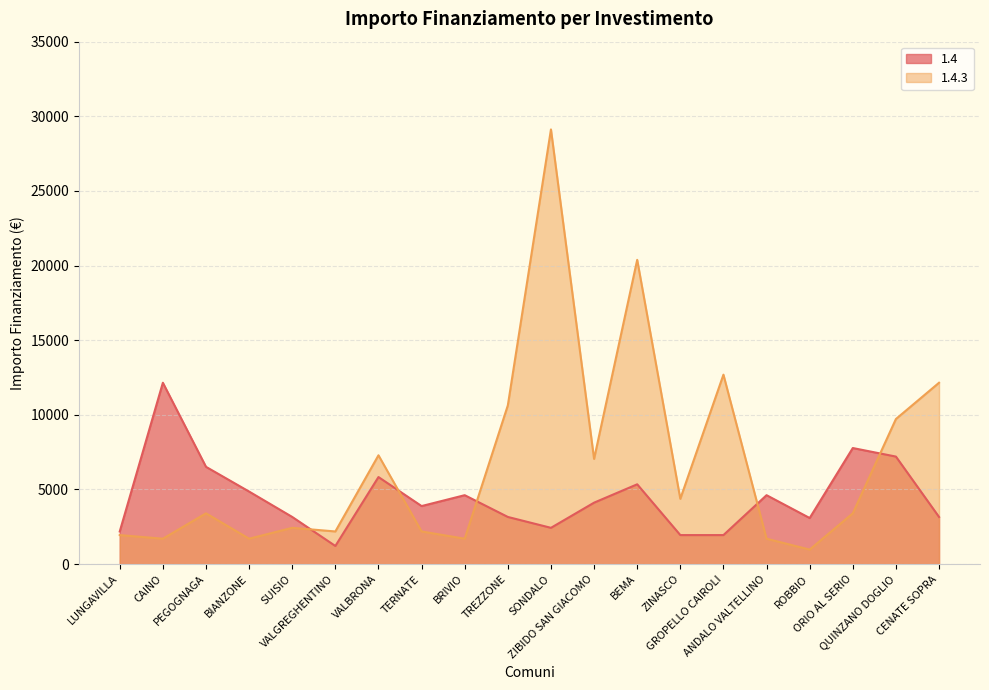

Does the chart have visible grid lines?

Yes